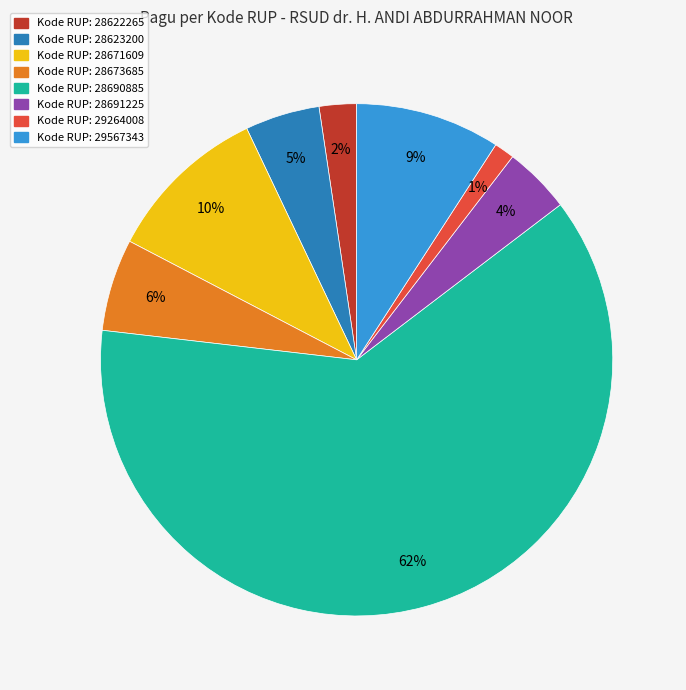

Is there any slice that represents more than half of the pie?

Yes